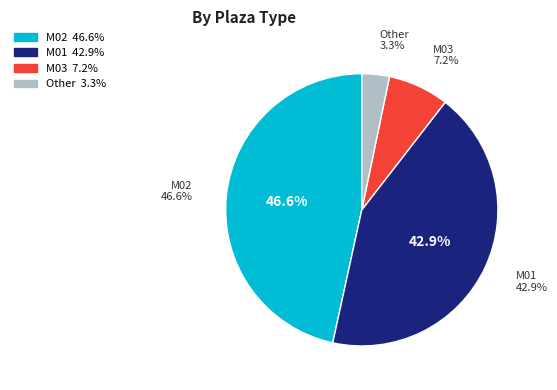

Does any single category account for the majority?

No